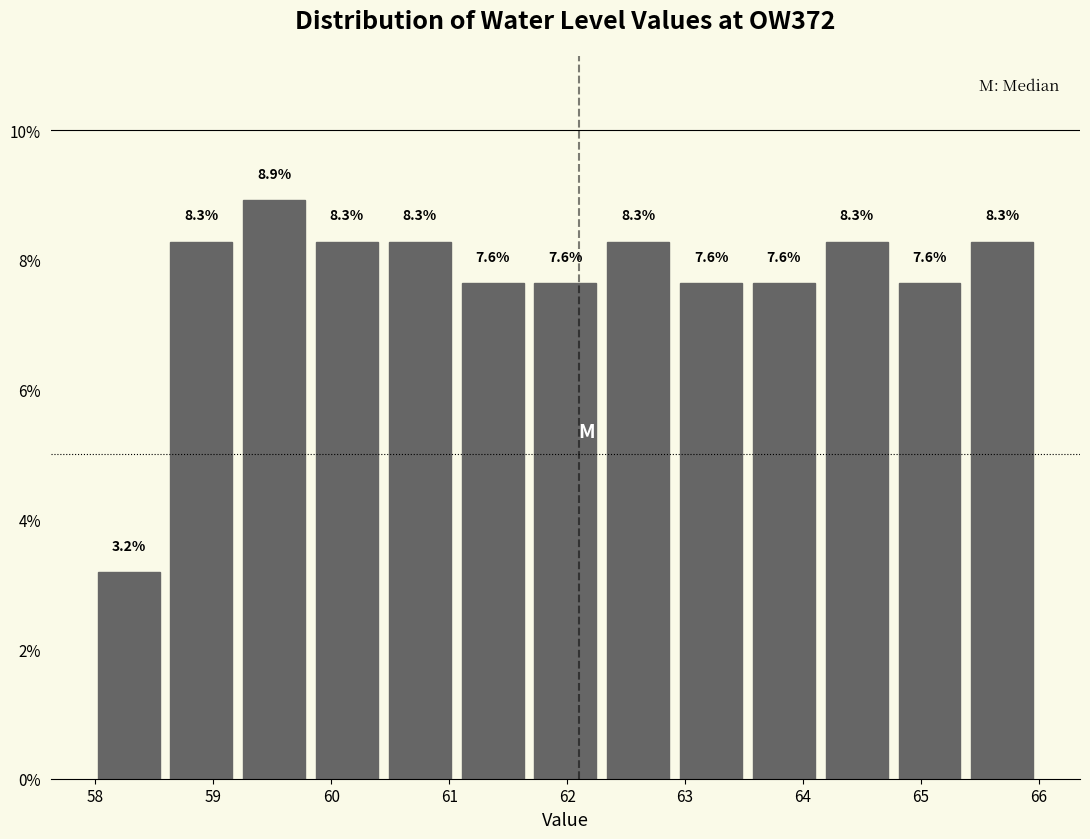

Reading left to right, transcribe this chart: for each bar, give the range it covers on the x-axis and its height. The bar edges are not printed on the chart, so give them approximately, as read against the axis.

58.0 to 58.6: 3.2
58.6 to 59.2: 8.3
59.2 to 59.8: 8.9
59.8 to 60.4: 8.3
60.4 to 61.1: 8.3
61.1 to 61.7: 7.6
61.7 to 62.3: 7.6
62.3 to 62.9: 8.3
62.9 to 63.5: 7.6
63.5 to 64.1: 7.6
64.1 to 64.8: 8.3
64.8 to 65.4: 7.6
65.4 to 66.0: 8.3